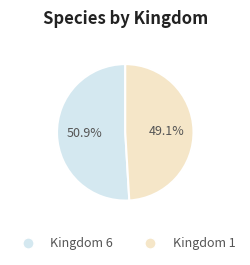

To the nearest percent, what is the difference between the largest and smallest slice percentages?

2%